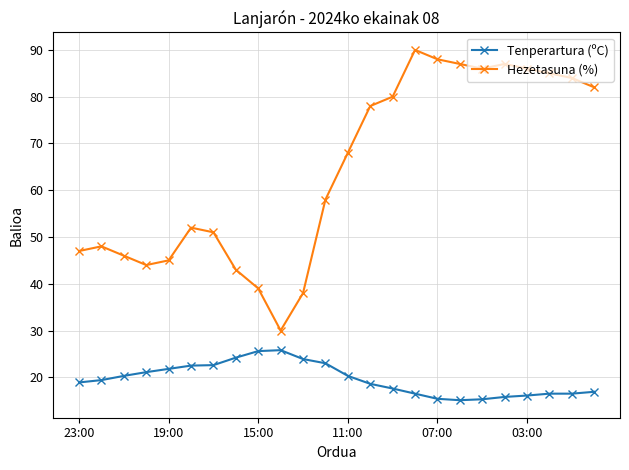

What is the difference between the maximum and minimum values in the Tenperartura (ºC) series?

10.7